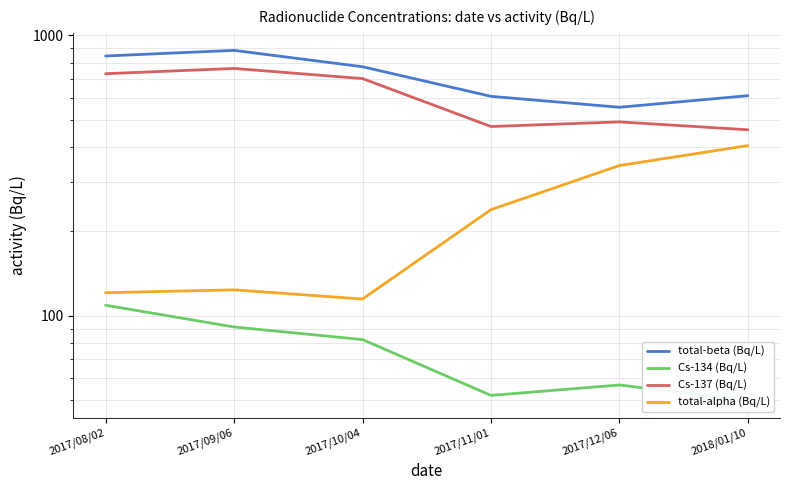

How many lines are shown in the chart?

4